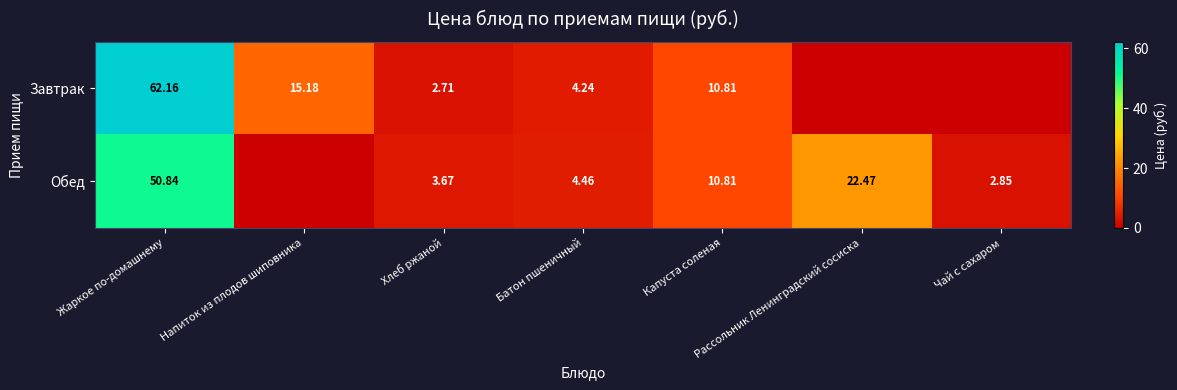

At Хлеб ржаной, list the series in order from largest to smallest.

Обед, Завтрак